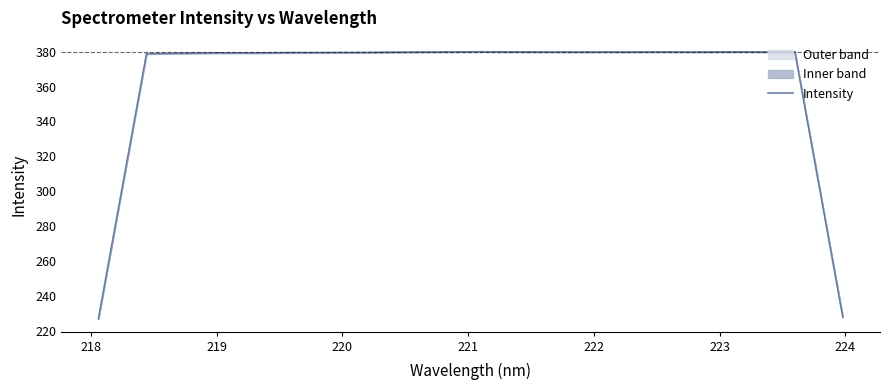

True or false: there are more than 1 points higher than both neighbors.

True